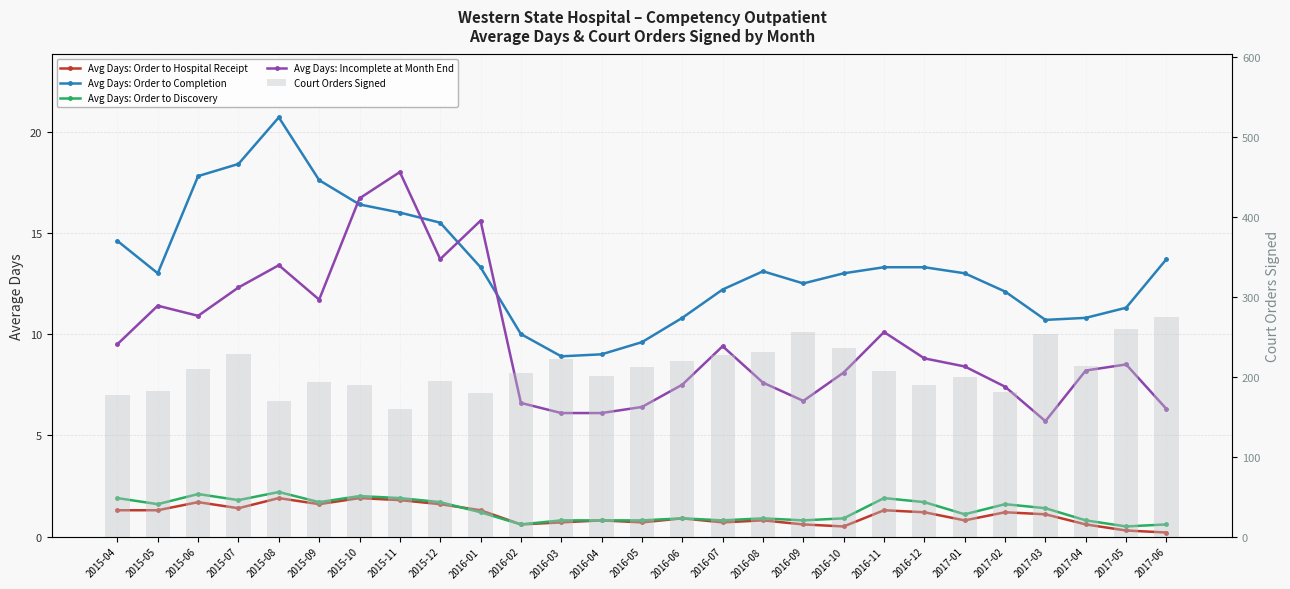

At which label does Avg Days: Order to Hospital Receipt first exceed 1?

2015-04